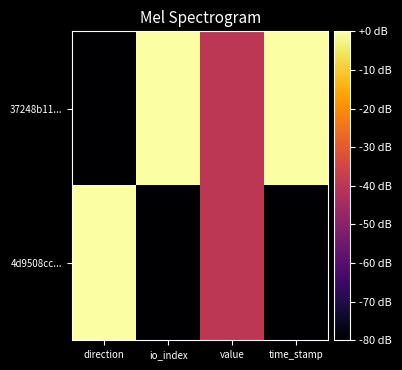

Between value and time_stamp, which series saw the biggest shift?

37248b11...